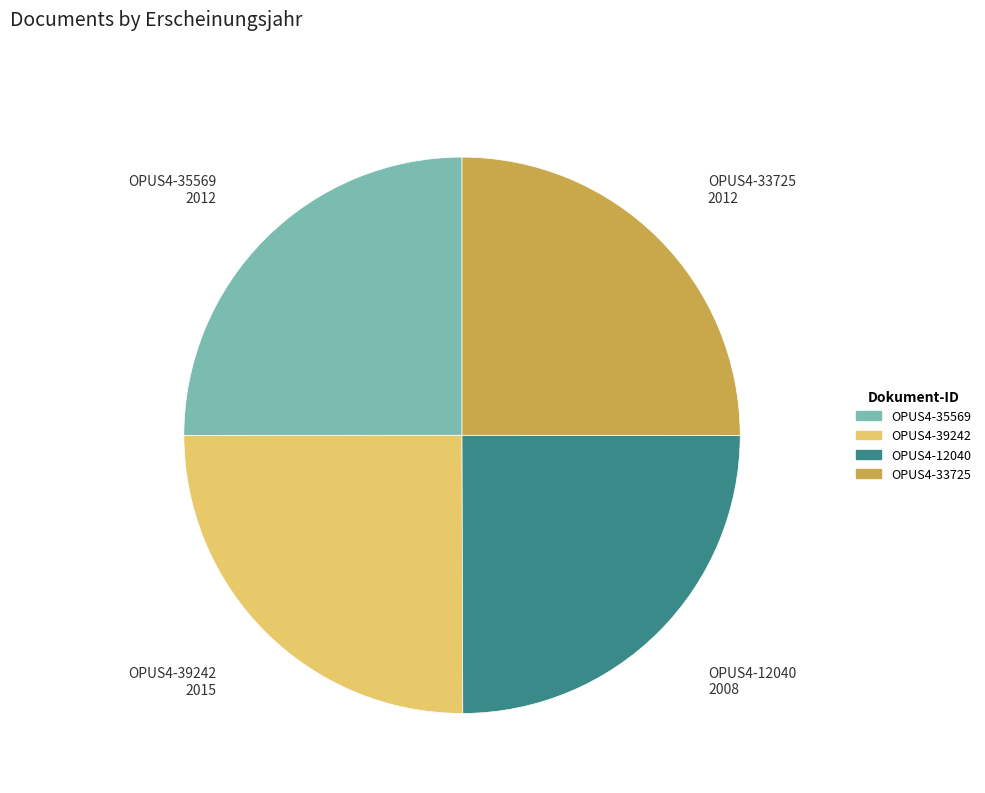

Approximately how many times larger is the value at OPUS4-39242 compared to OPUS4-12040?

1.0